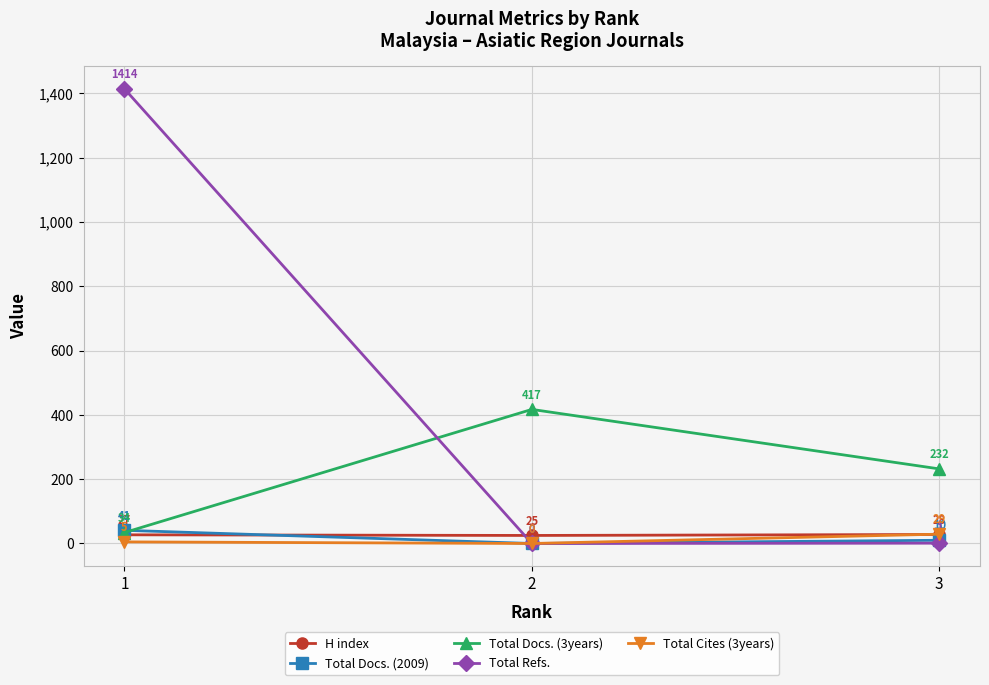

Reading right to left, what are all the values shown in this chart?

H index: 3=28	2=25	1=27
Total Docs. (2009): 3=10	2=0	1=41
Total Docs. (3years): 3=232	2=417	1=34
Total Refs.: 3=1	2=0	1=1414
Total Cites (3years): 3=29	2=0	1=5